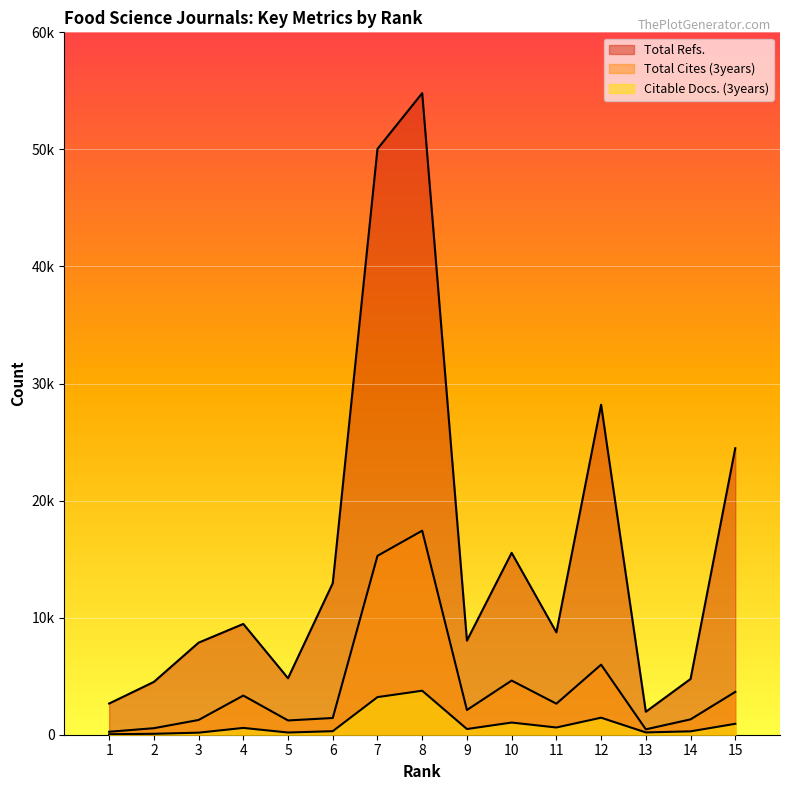

Rank the series by their average value, from lowest to highest.

Citable Docs. (3years), Total Cites (3years), Total Refs.